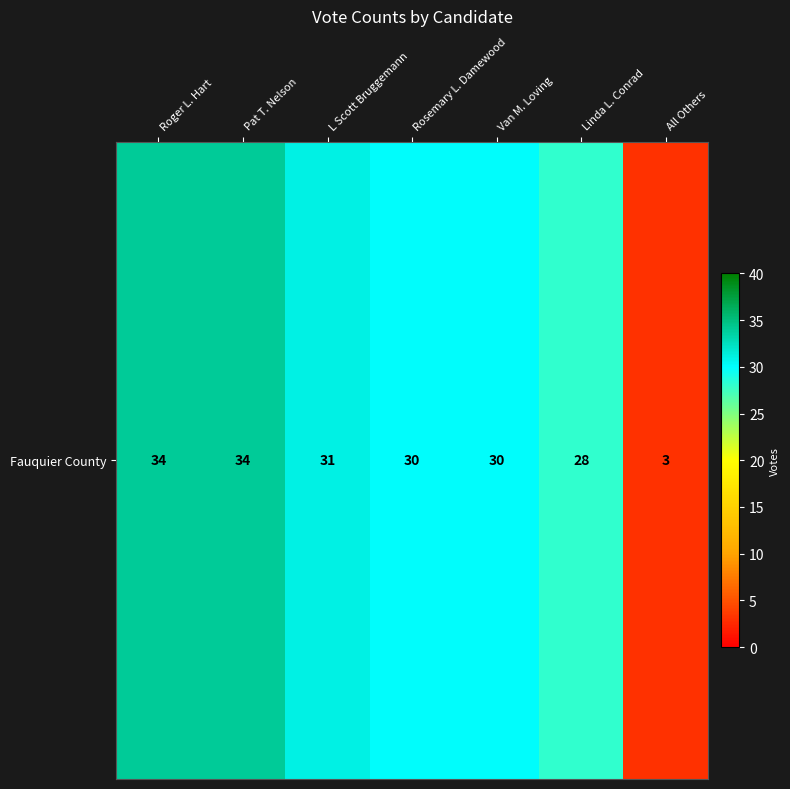

Where does the data first go above 30?

Roger L. Hart